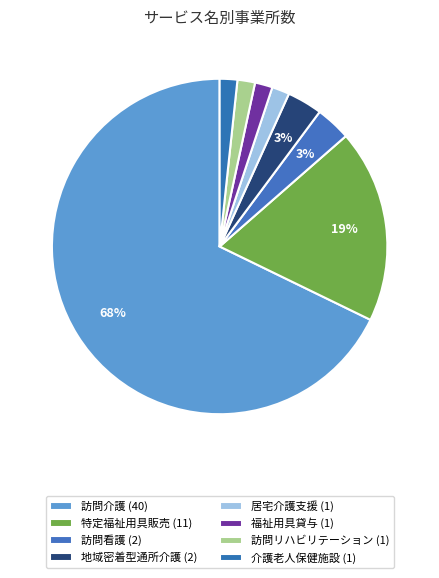

Rank the categories by value from highest to lowest.

訪問介護, 特定福祉用具販売, 訪問看護, 地域密着型通所介護, 居宅介護支援, 福祉用具貸与, 訪問リハビリテーション, 介護老人保健施設